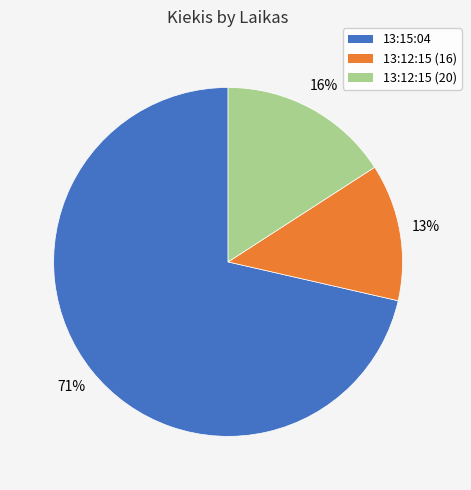

Is it true that 13:12:15 (16) is 19% of the pie?

False